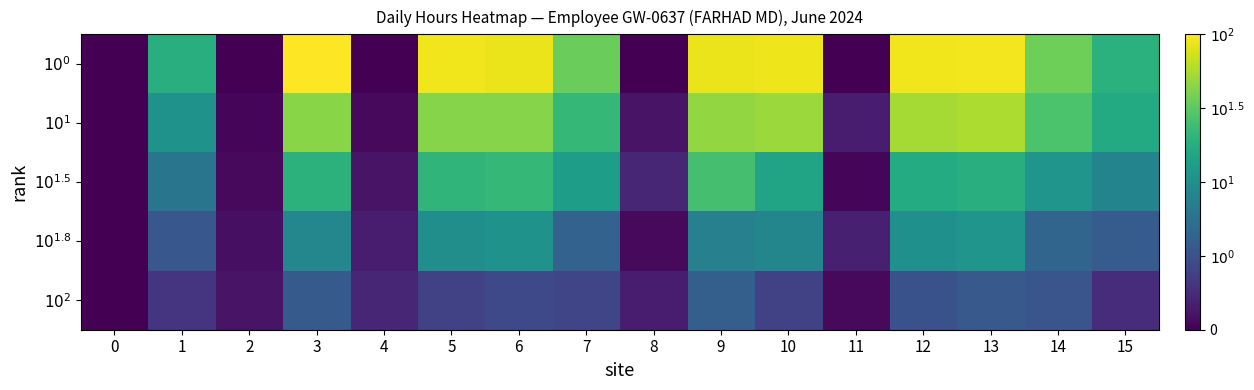

How many series are shown in this chart?

5